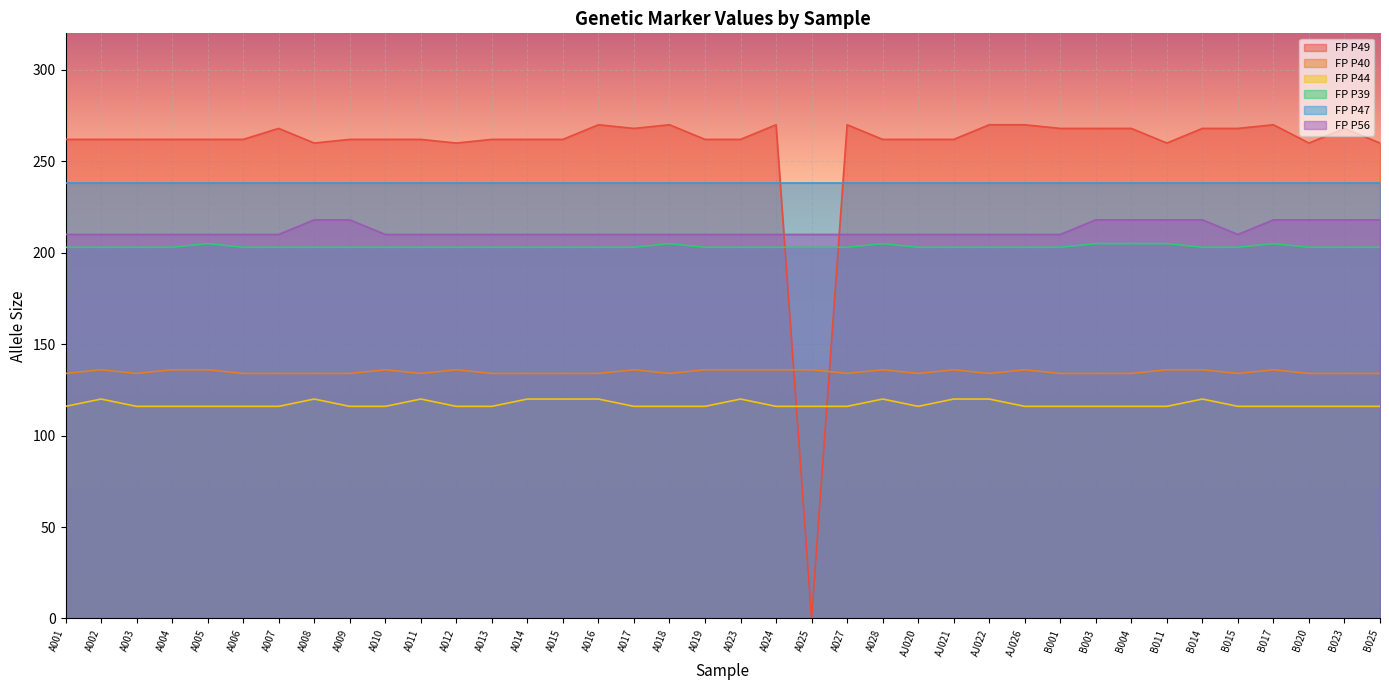

Between A028 and B017, which series saw the biggest shift?

FP P49